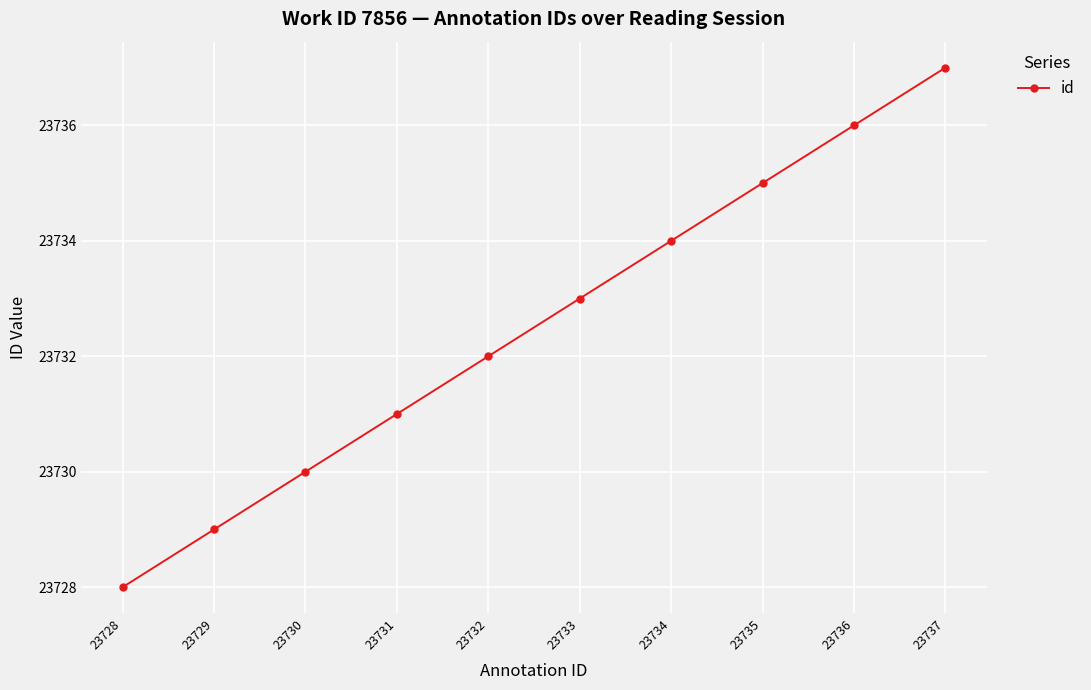

Between 23735 and 23733, which is larger?

23735